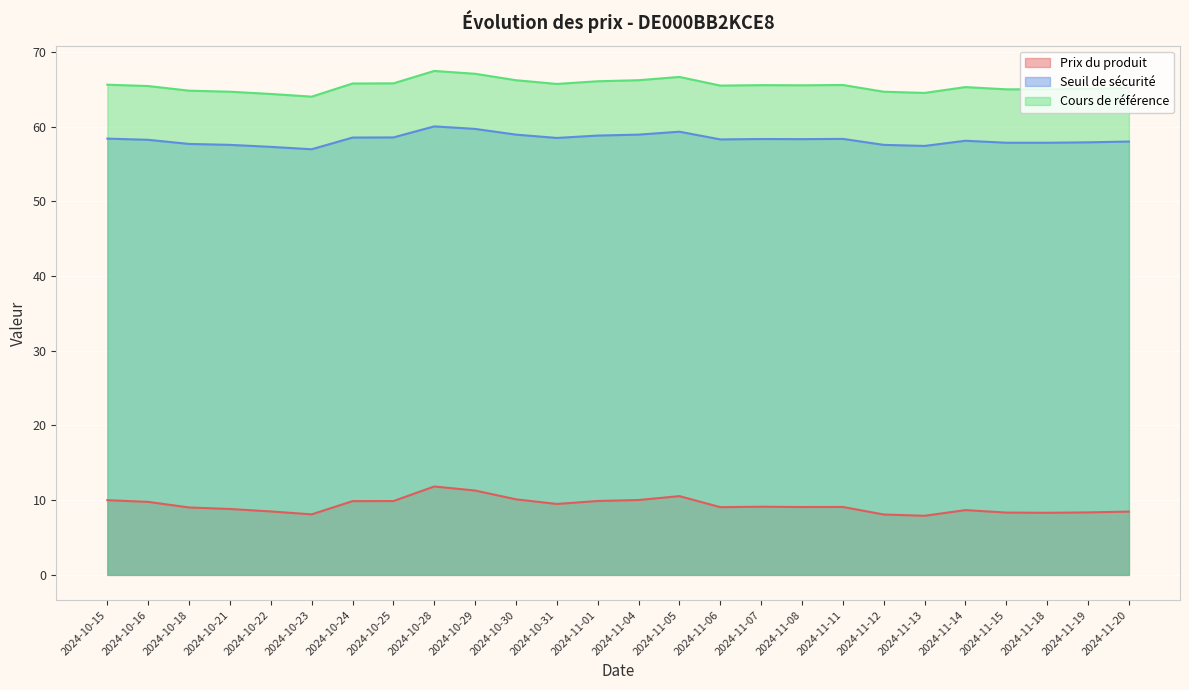

The Seuil de sécurité series shows 26.1 at 2024-10-16. True or false?

False